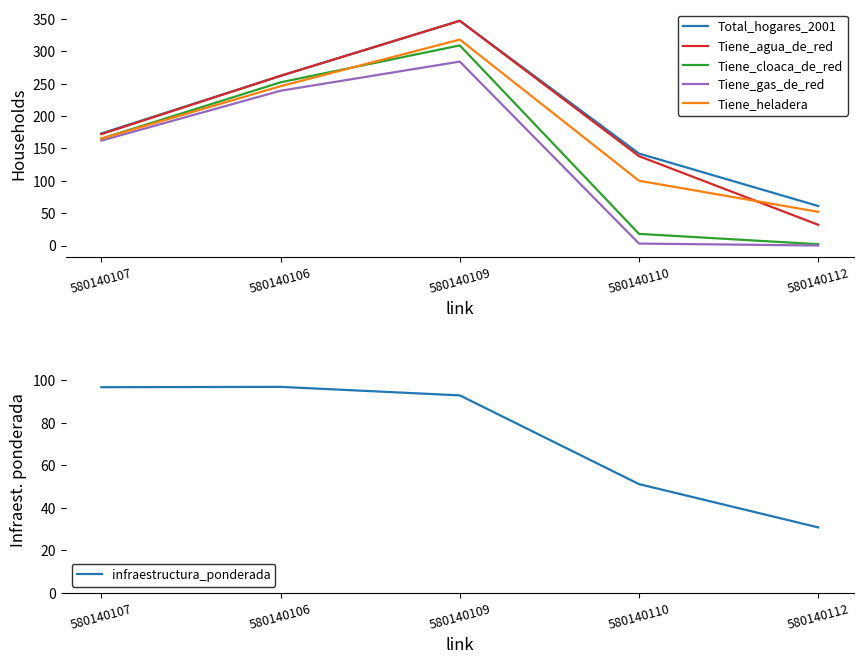

True or false: Total_hogares_2001 has a value of 437.3 at 580140106.

False